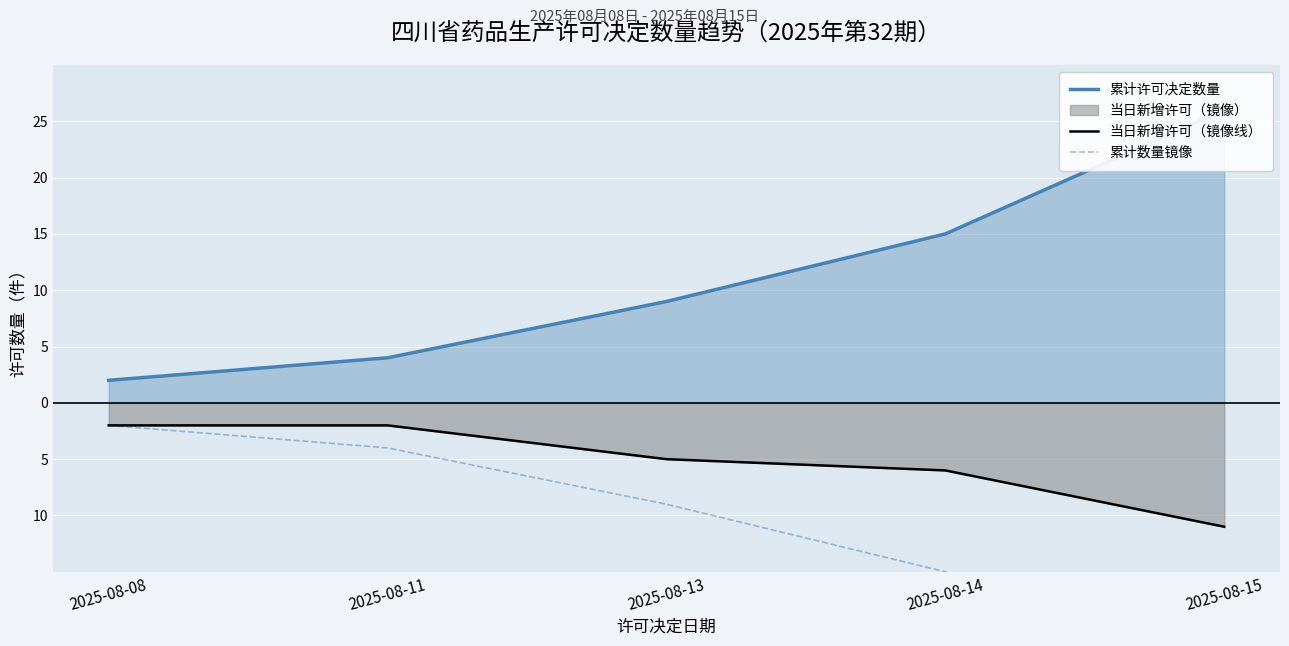

What is the sum of all 累计数量镜像 values?

-56